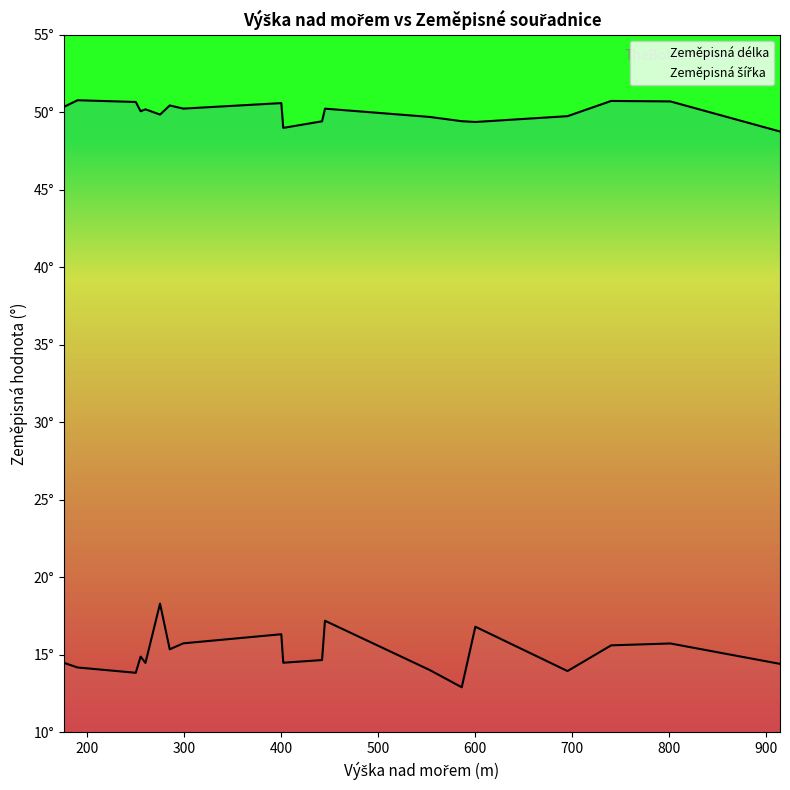

Is this an area chart (filled region under the line)?

No